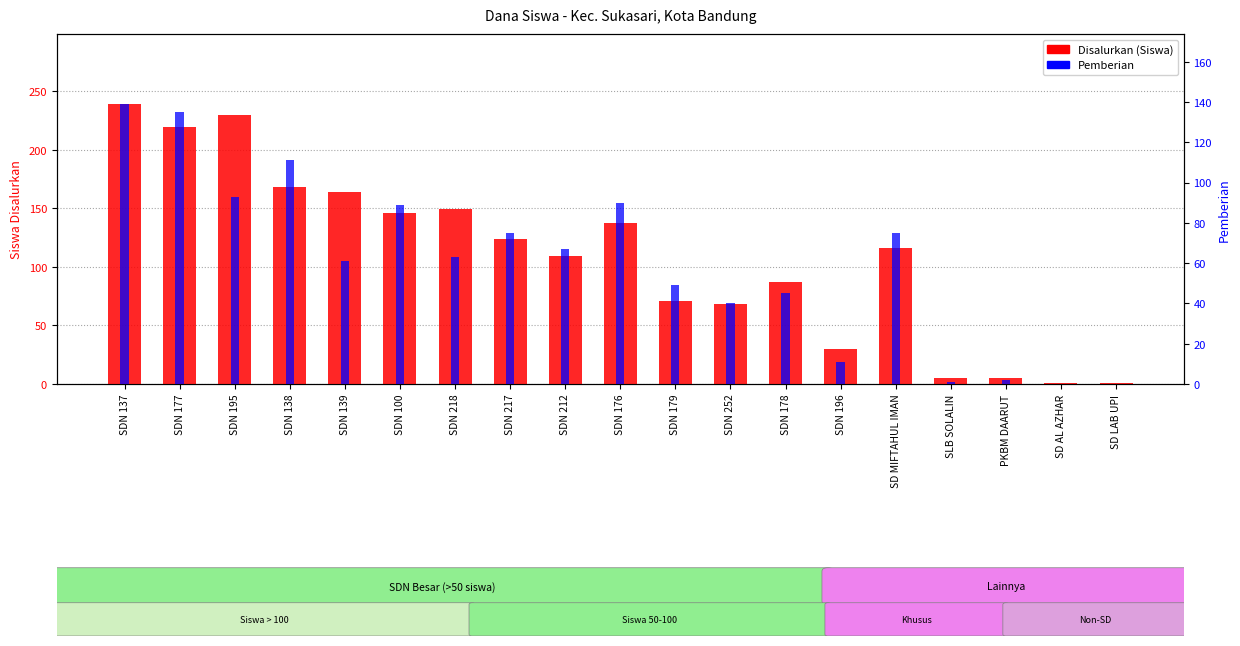

What is the difference between the second highest and minimum values in the Pemberian series?

135